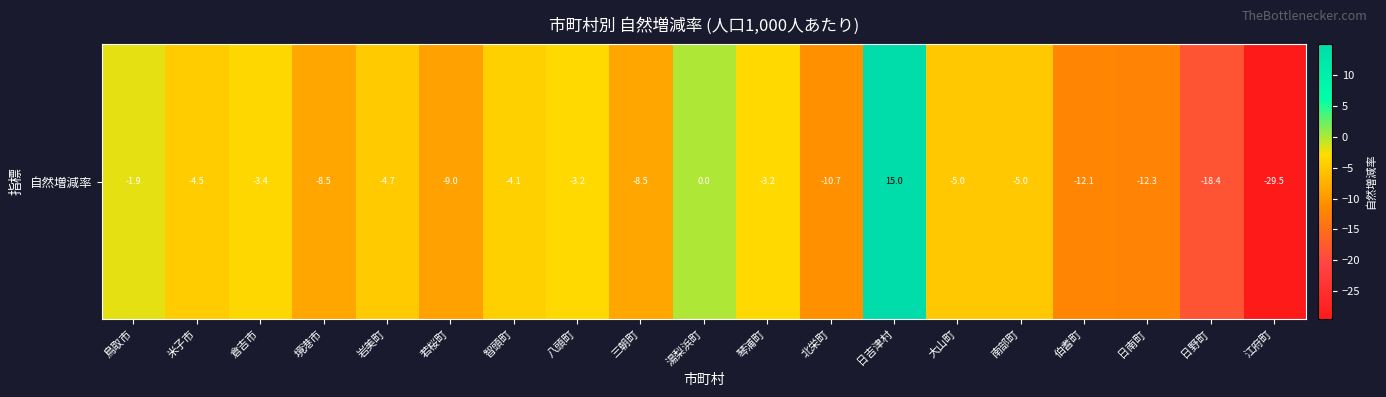

Read the value at 琴浦町.

-3.2